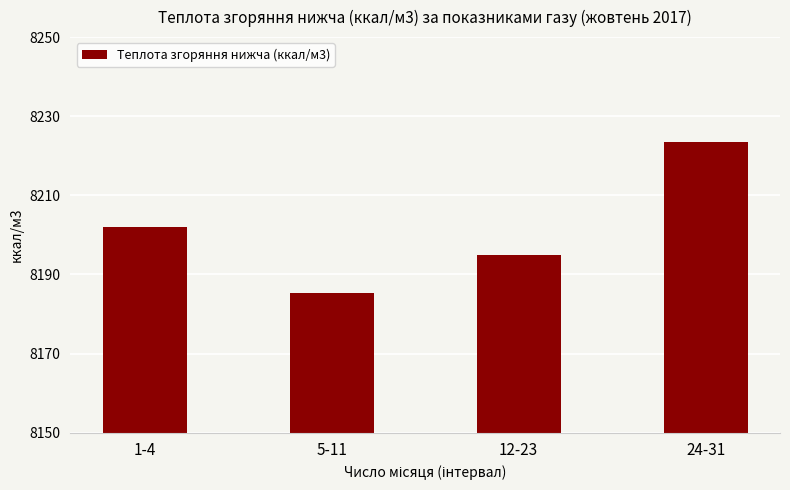

What is the difference between the values at 1-4 and 5-11?

16.7